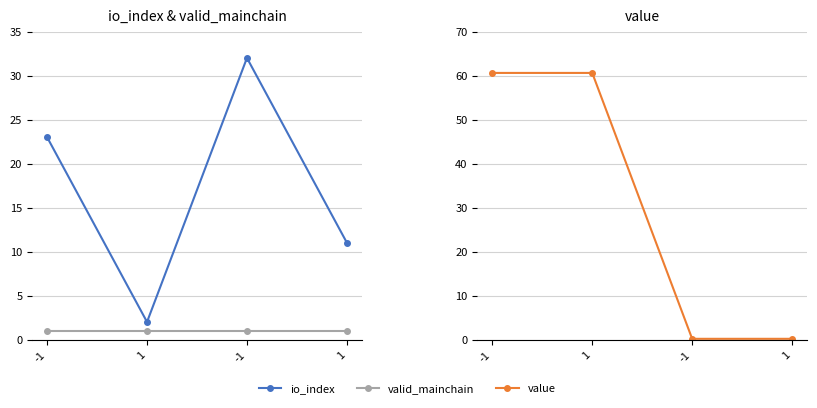

List the series in order of their overall mean, highest first.

value, io_index, valid_mainchain